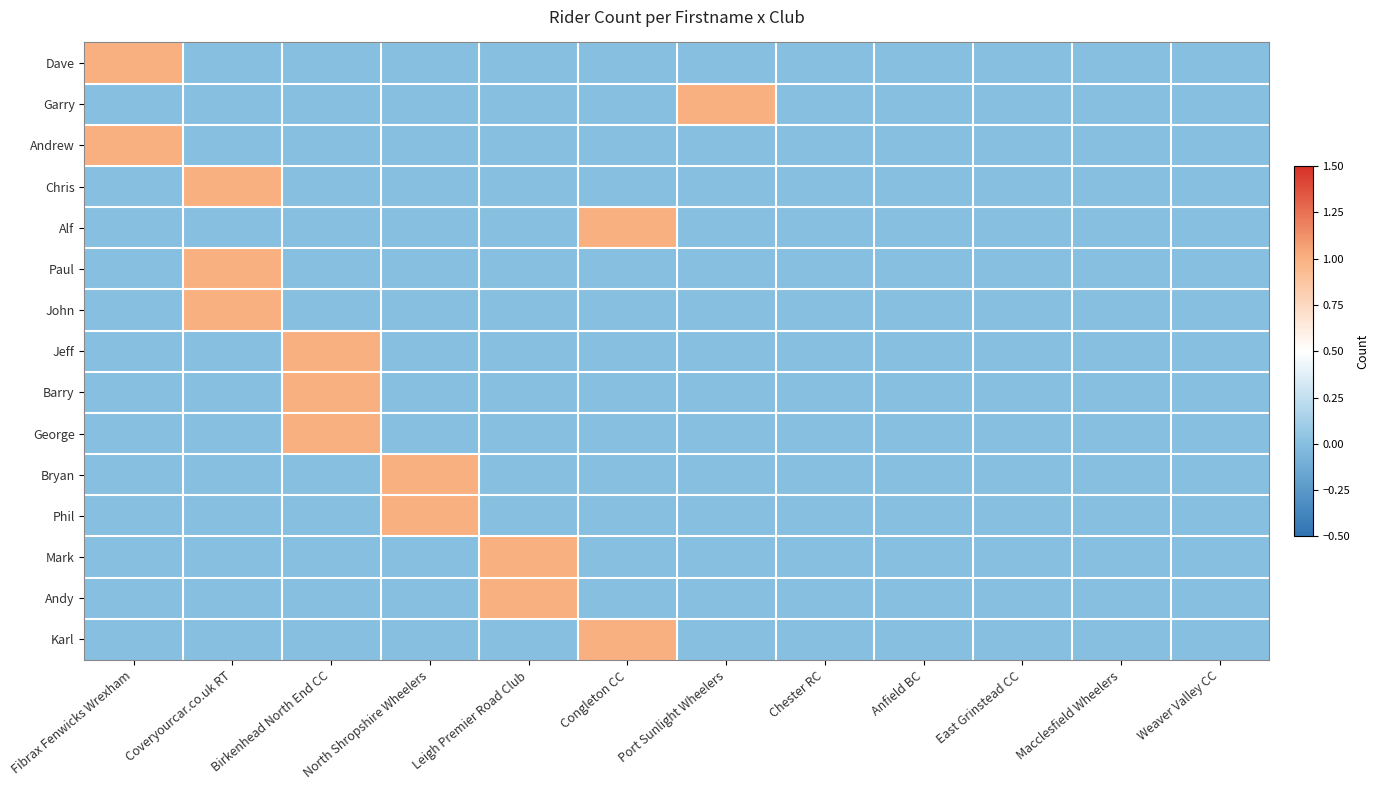

What is the difference between the highest and lowest values at Leigh Premier Road Club?

1